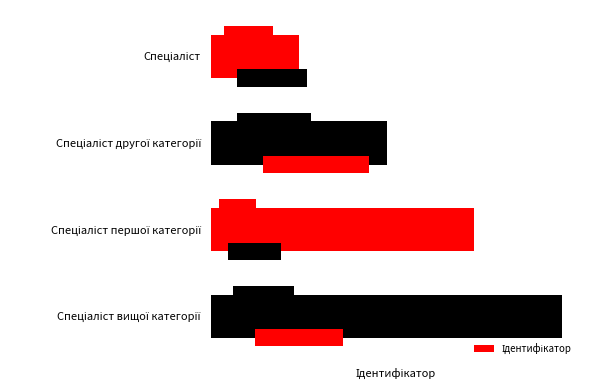

Rank the categories by value from highest to lowest.

Спеціаліст вищої категорії, Спеціаліст першої категорії, Спеціаліст другої категорії, Спеціаліст